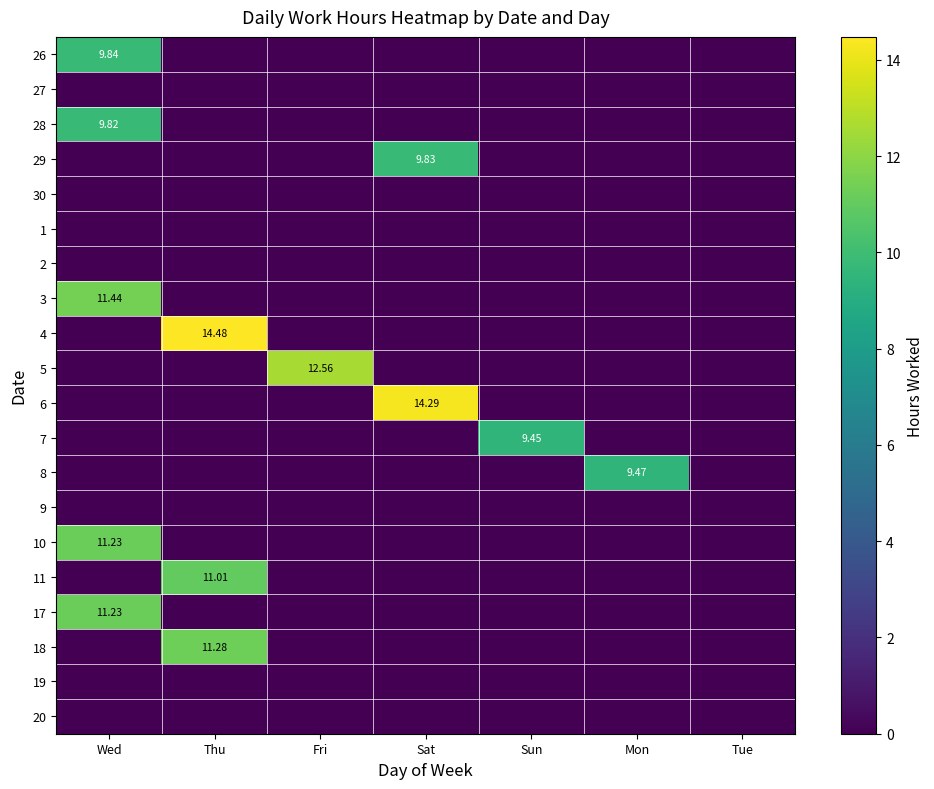

At which label is 19 closest to 0?

Wed